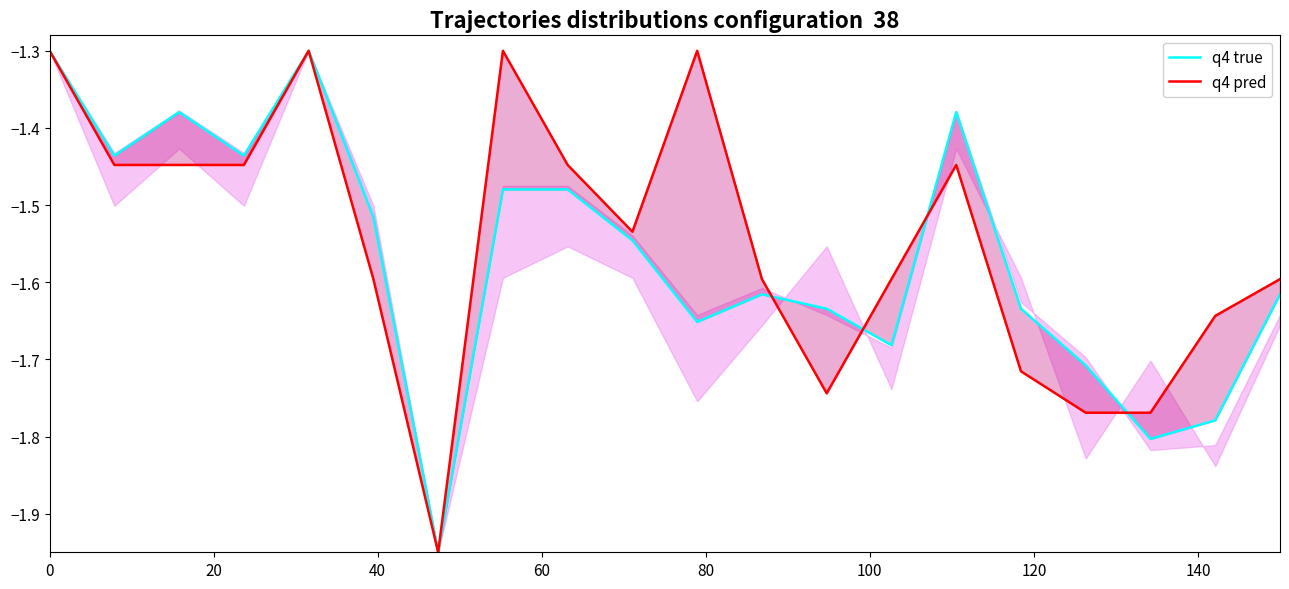

Is this an area chart (filled region under the line)?

No